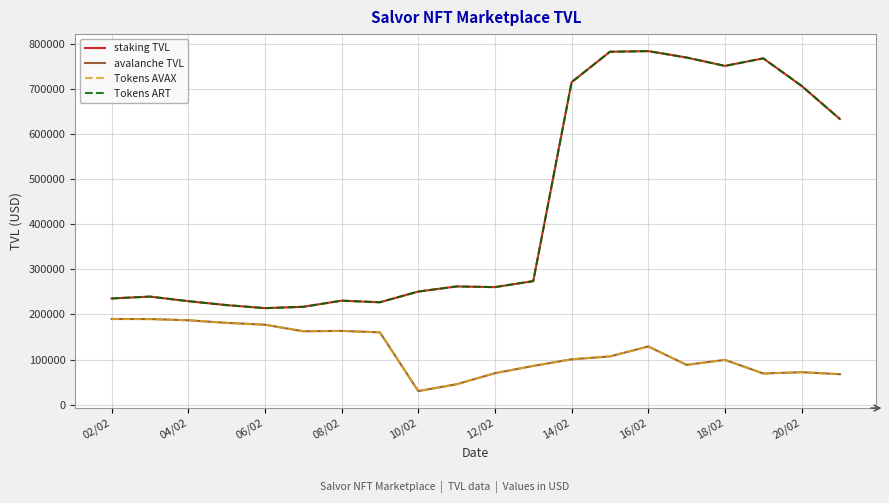

True or false: Tokens AVAX and avalanche TVL cross at least once.

False